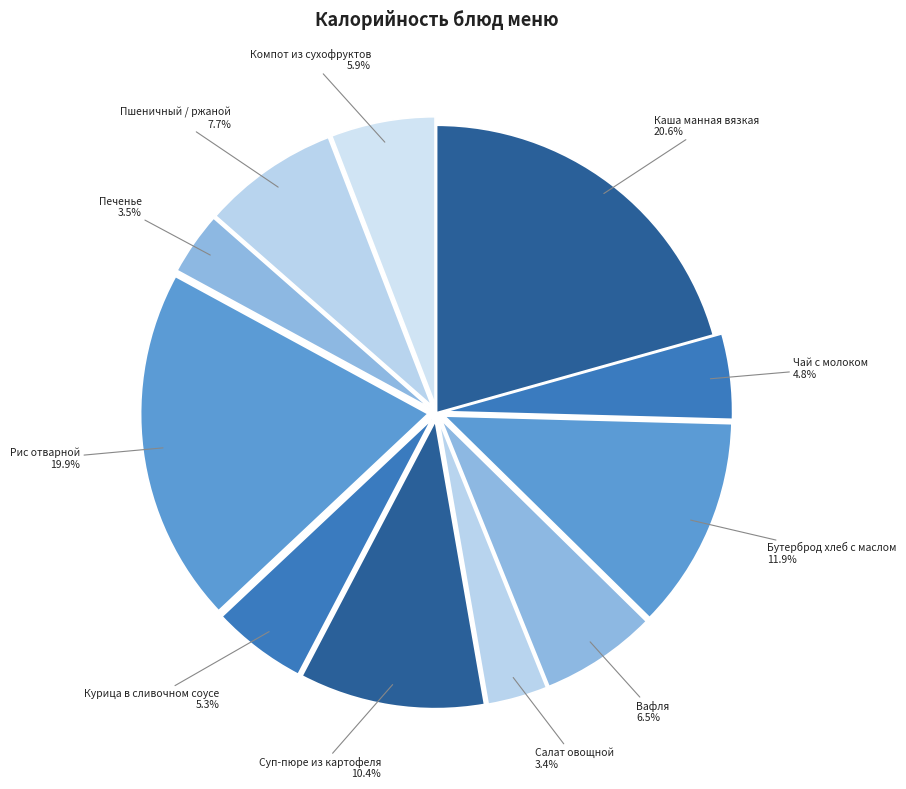

How many segments does this pie chart have?

11